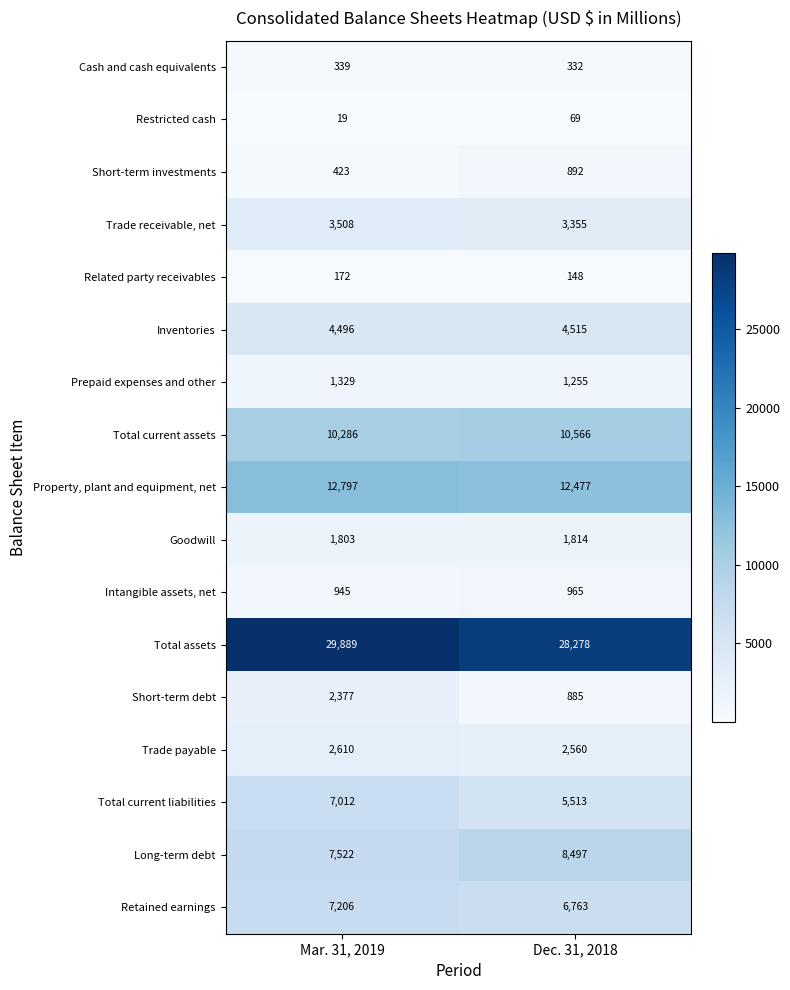

What value does the Retained earnings series have at Dec. 31, 2018, to the nearest 10?

6760